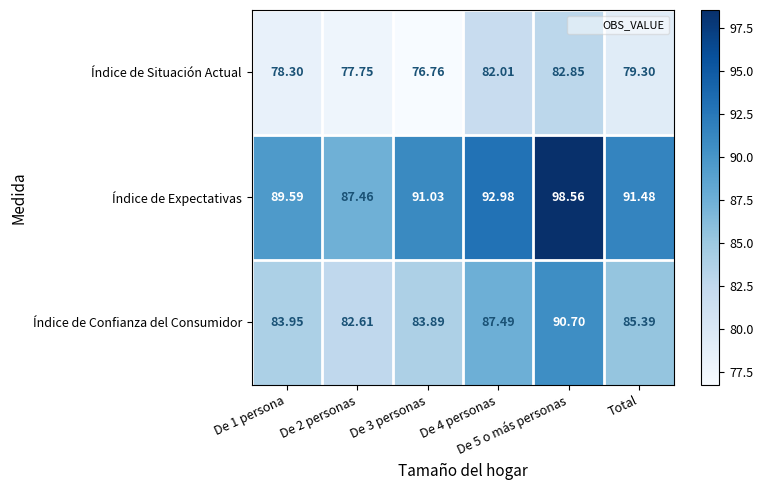

Which series has the widest spread of values?

Índice de Expectativas